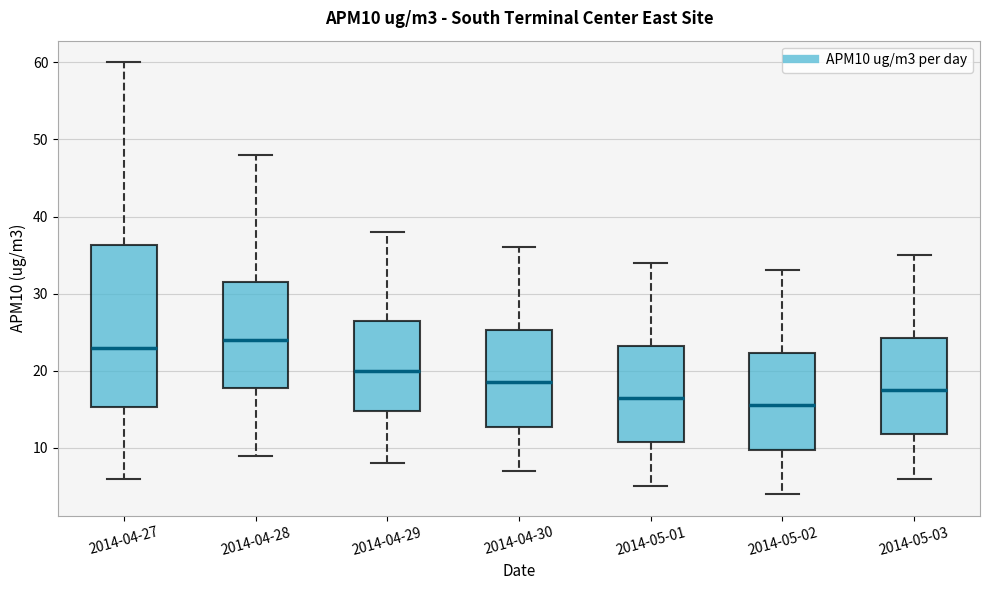

Which box's median line is the highest?

2014-04-28